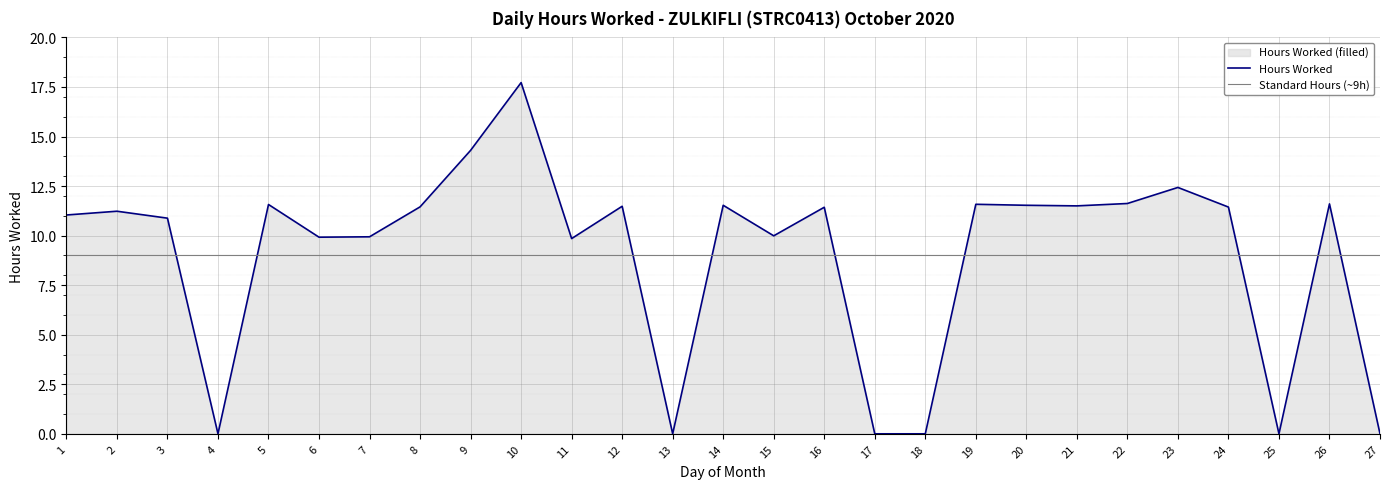

At which label does the data first exceed 11?

1